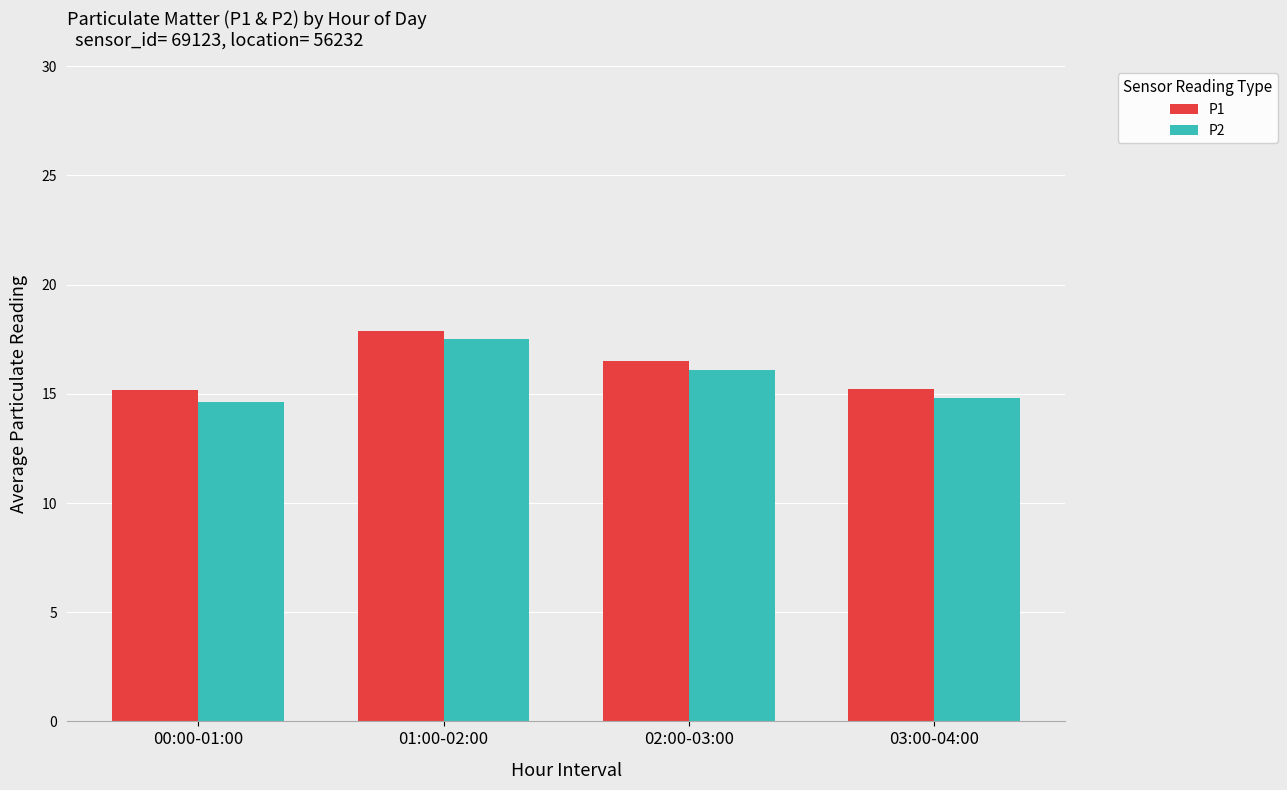

How many values in the P2 series exceed 16?

2